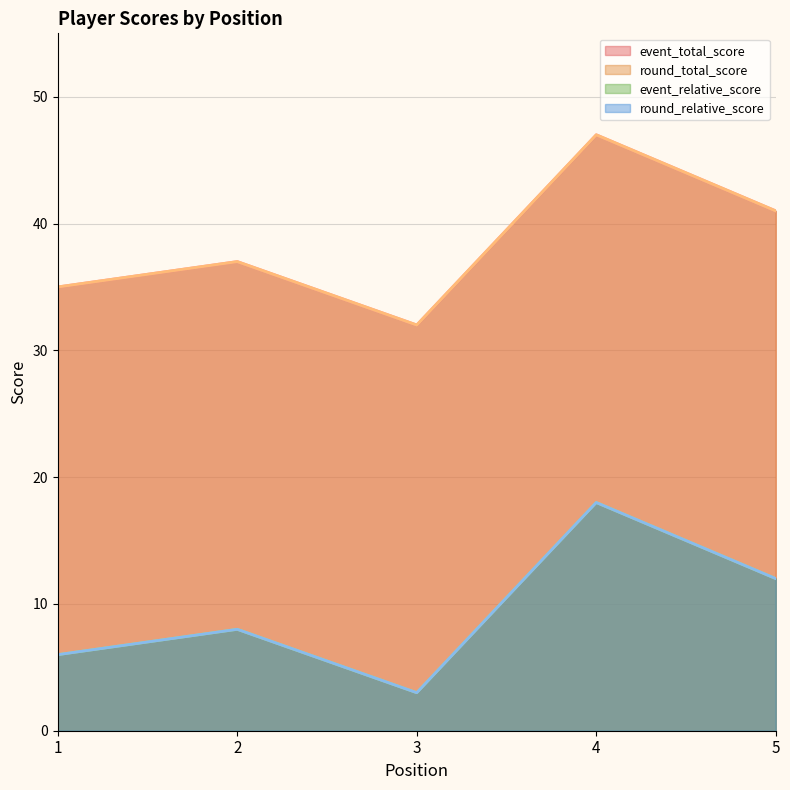

What is the difference between the round_total_score values at 1 and 4?

12